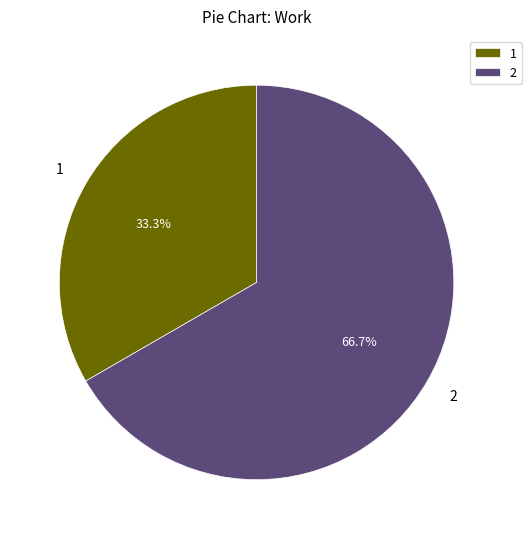

Do 2 and 1 together represent more than half of the pie?

Yes